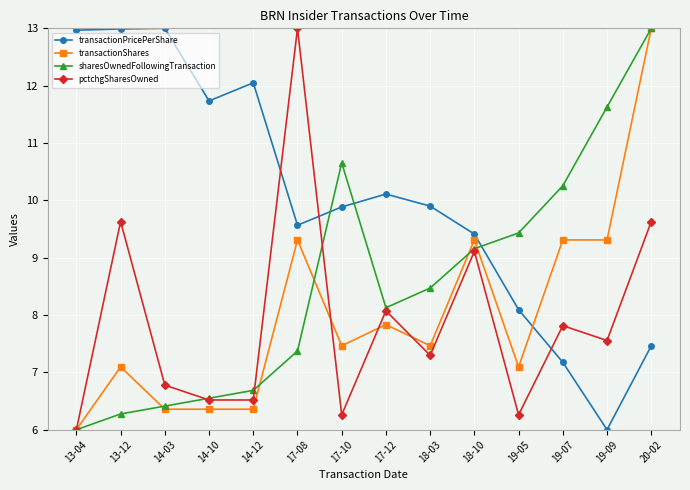

At which label does pctchgSharesOwned first exceed 7?

13-12